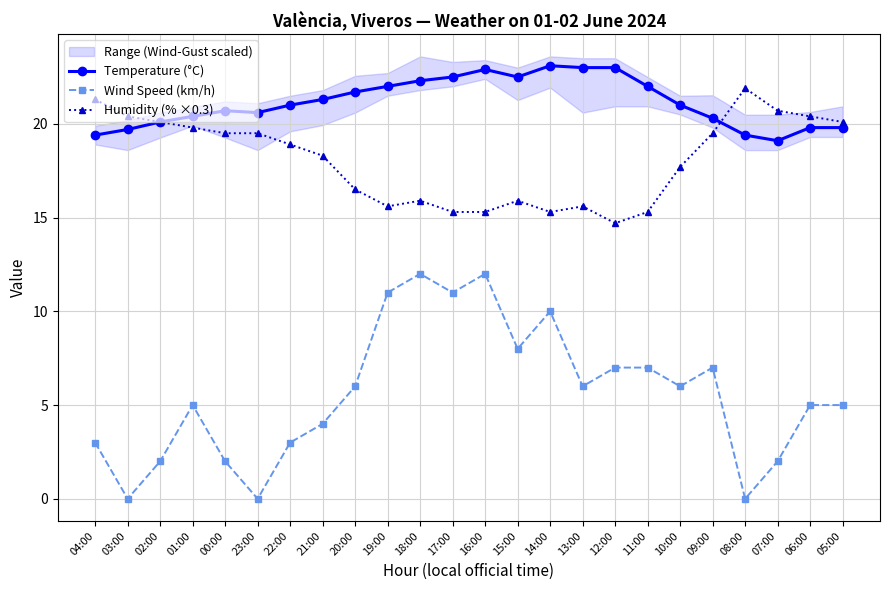

Where does the Wind Speed (km/h) series first go above 6?

19:00